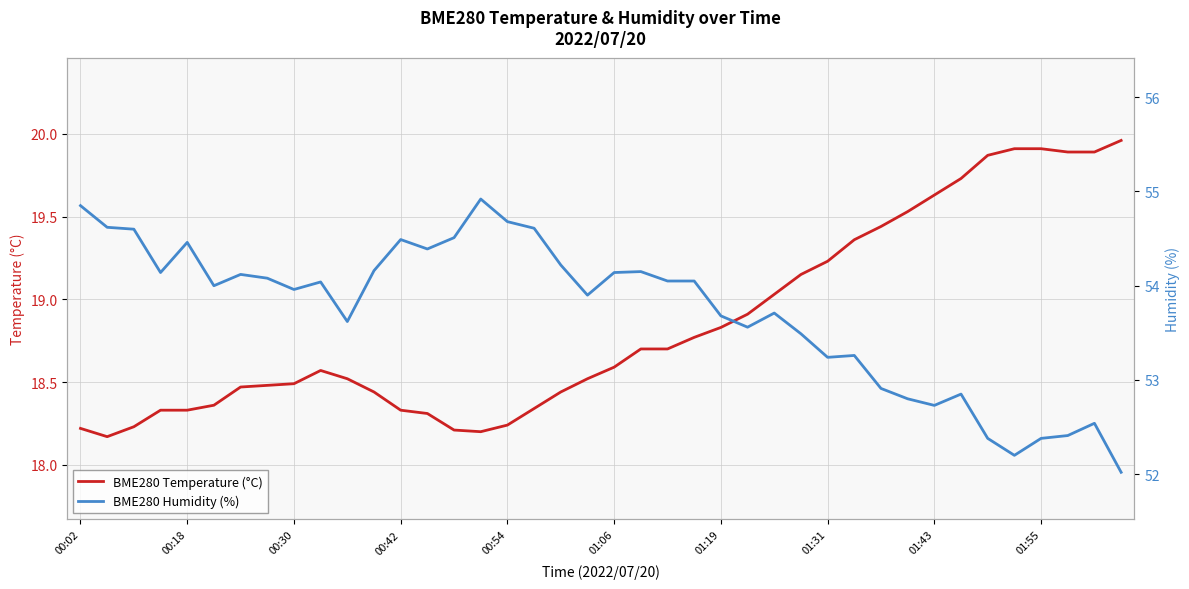

What is the sum of the BME280 Temperature (°C) values at 00:18 and 21?

36.9